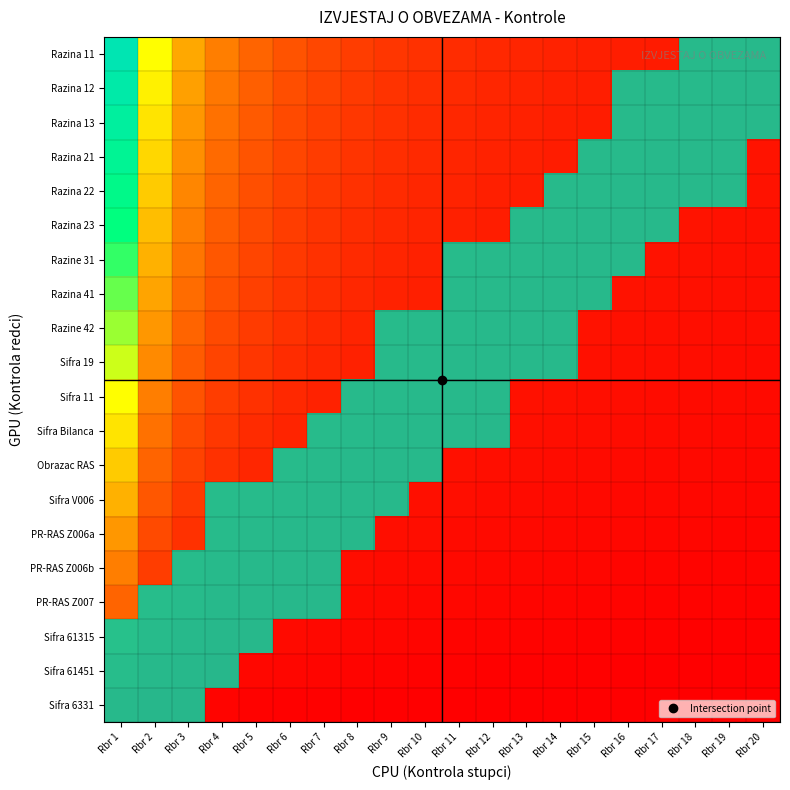

List the series in order of their peak value, lowest first.

Razina 11, Razina 12, Razina 13, Razina 21, Razina 22, Razina 23, Razine 31, Razina 41, Razine 42, Sifra 19, Sifra 11, Sifra Bilanca, Obrazac RAS, Sifra V006, PR-RAS Z006a, PR-RAS Z006b, PR-RAS Z007, Sifra 61315, Sifra 61451, Sifra 6331